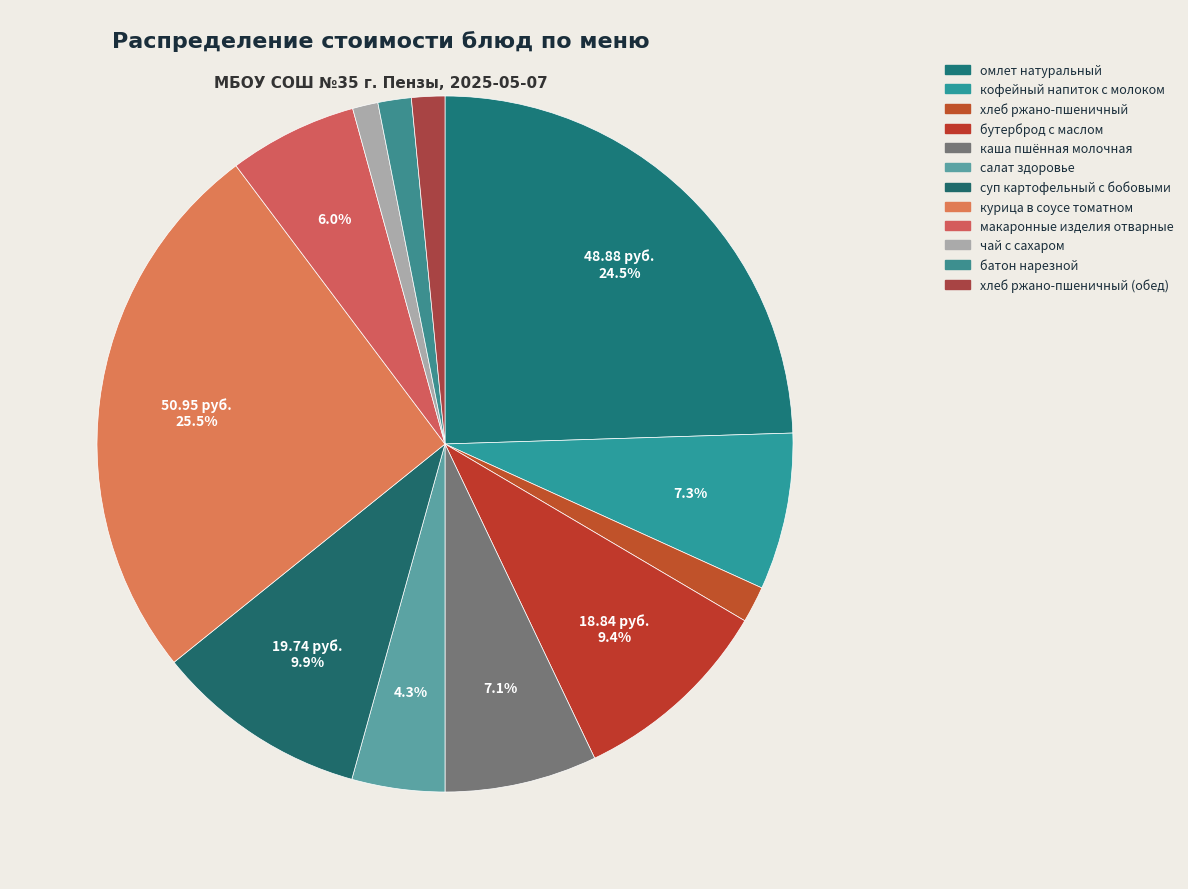

To the nearest percent, what is the difference between the largest and smallest slice percentages?

24%